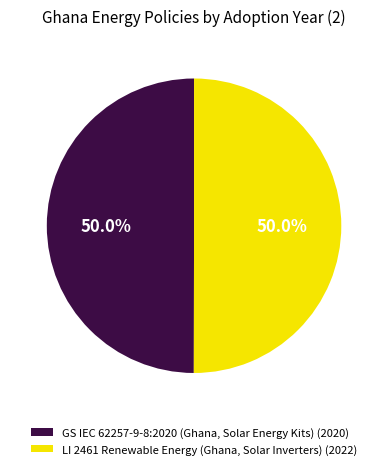

What is the total percentage of GS IEC 62257-9-8:2020 (Ghana, Solar Energy Kits) (2020) and LI 2461 Renewable Energy (Ghana, Solar Inverters) (2022)?

100.0%